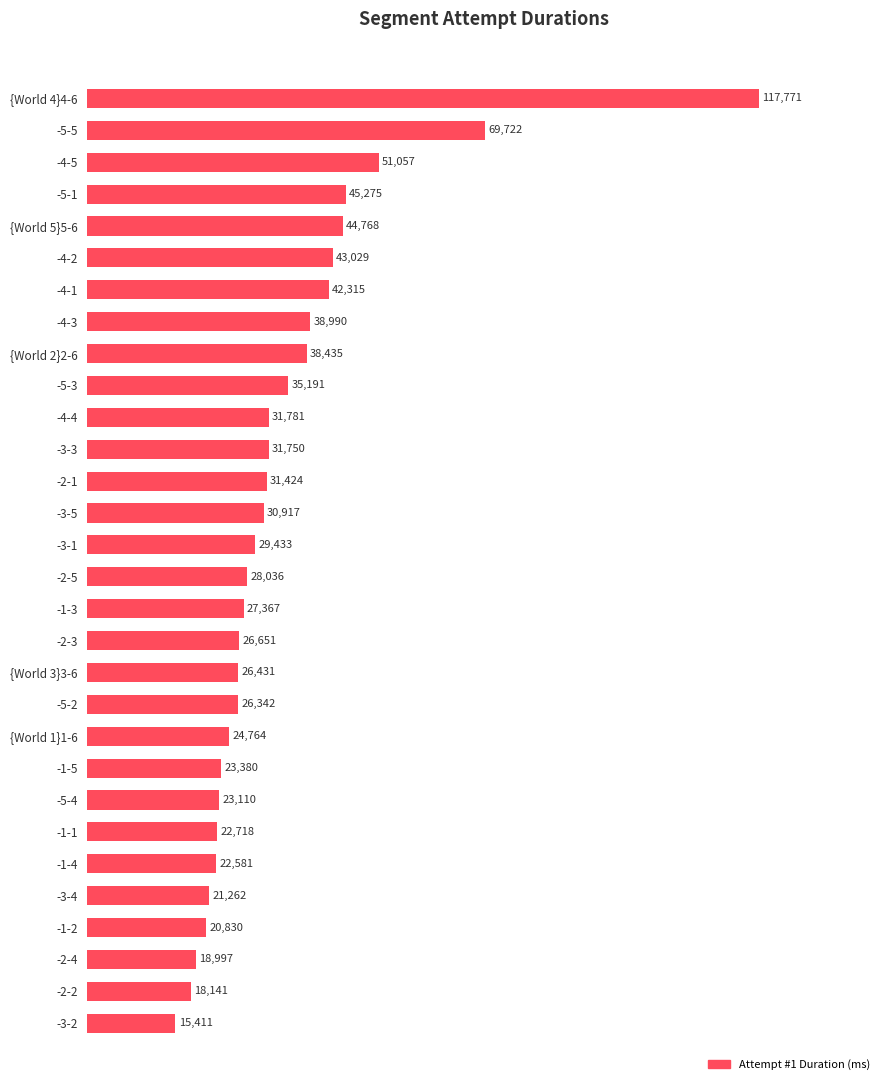

What is the ratio of the value at -3-4 to the value at -1-3?

0.8